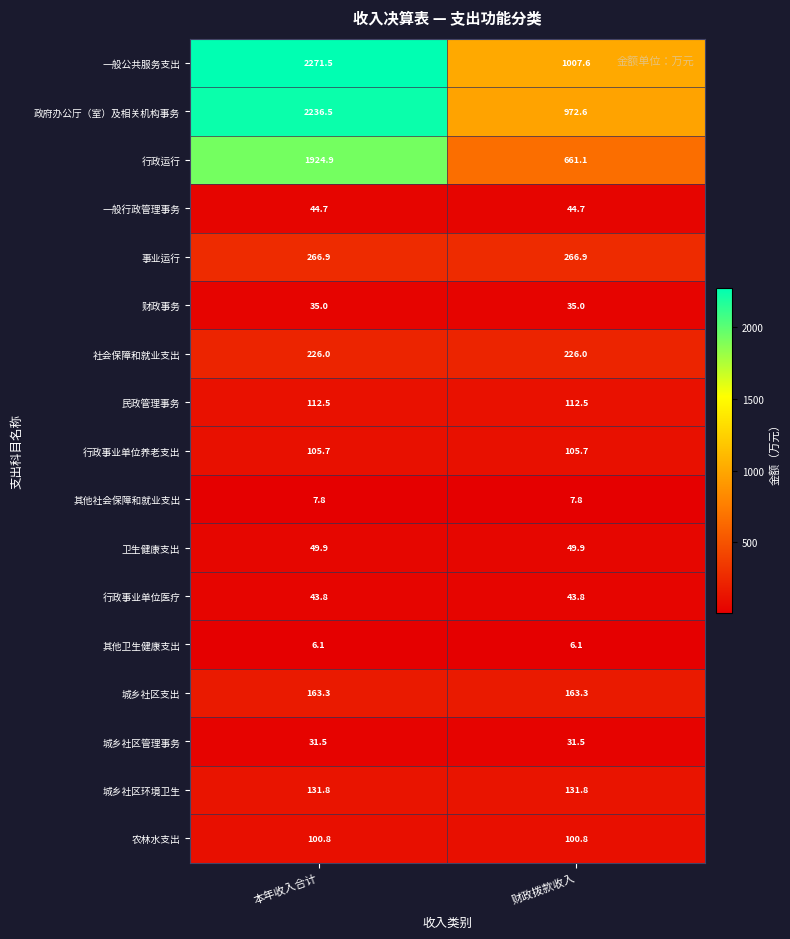

True or false: 农林水支出 has a value of 100.8 at 财政拨款收入.

True